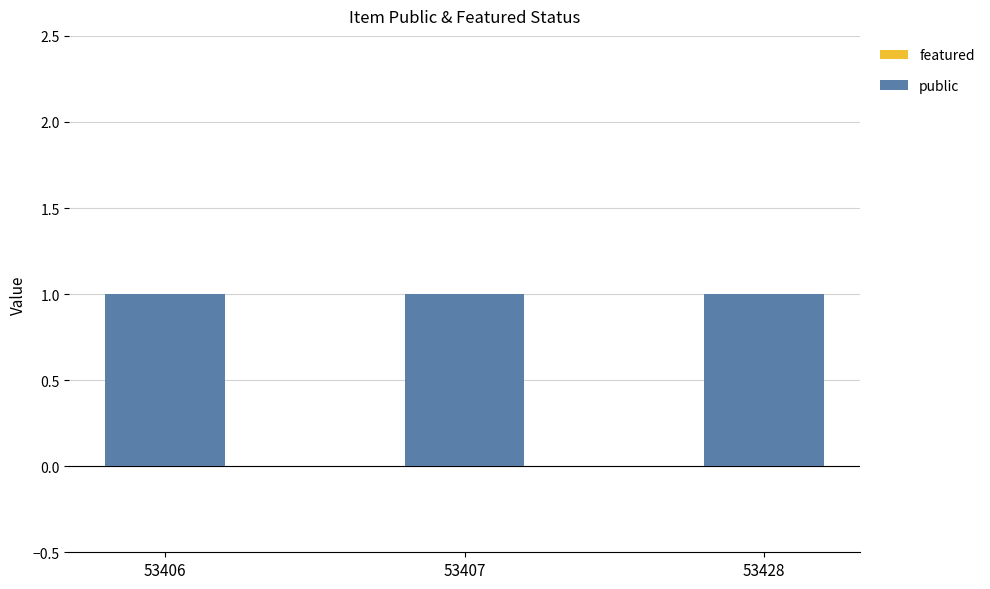

At which label does featured reach its peak?

53406